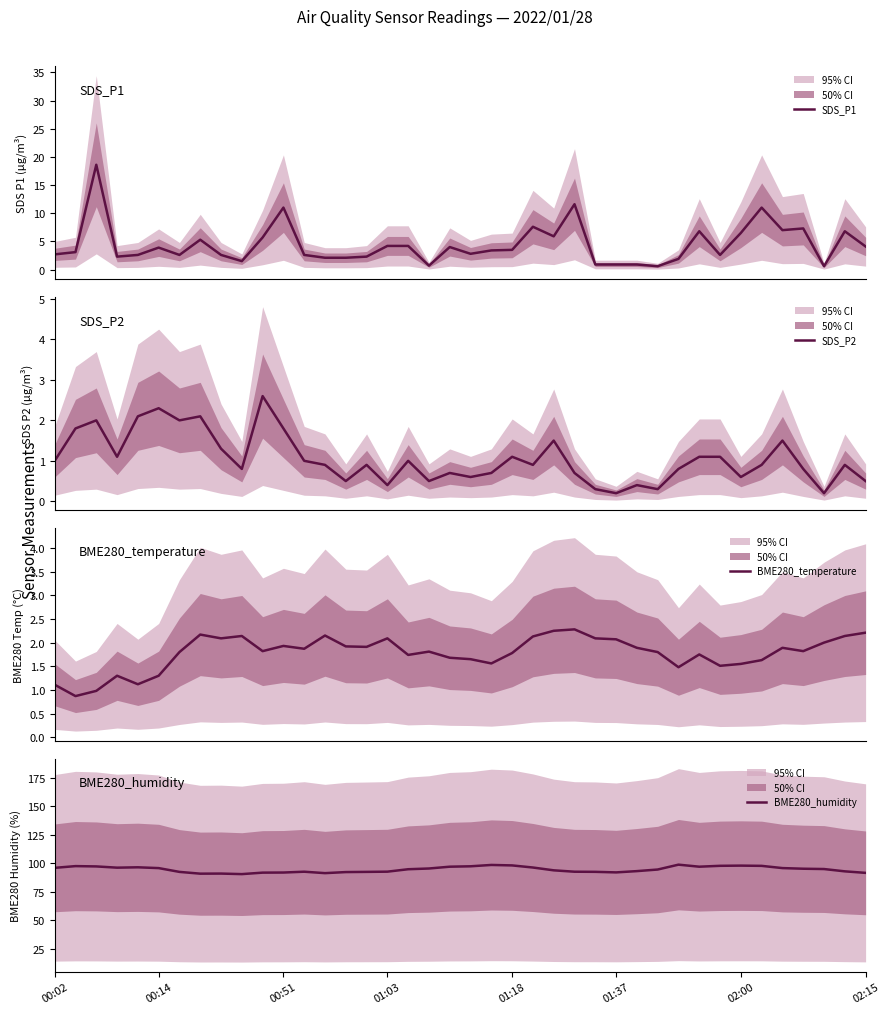

What is the highest value of the SDS_P1 series?

18.6